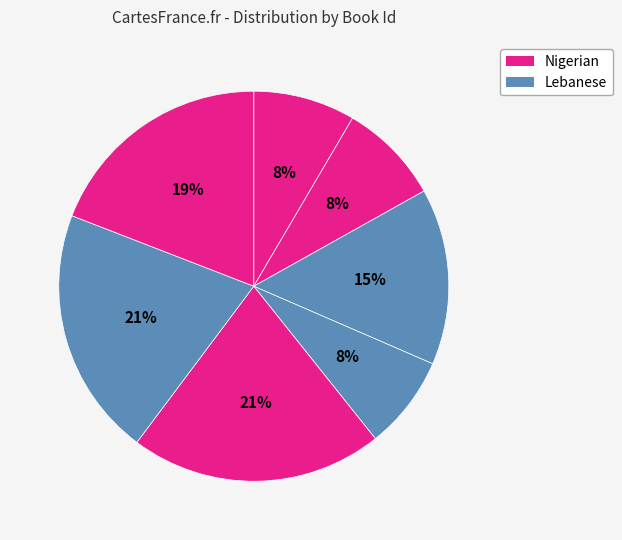

Count the number of slices in the pie.

7